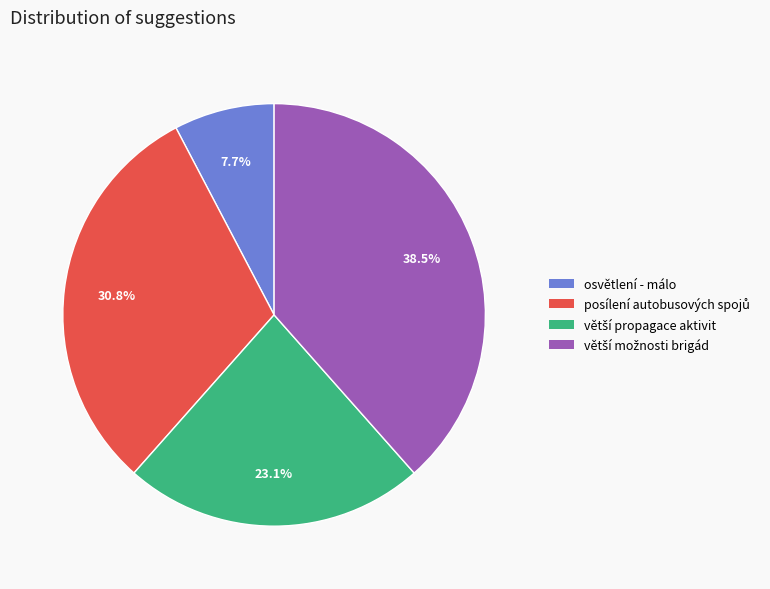

Does any single category account for the majority?

No